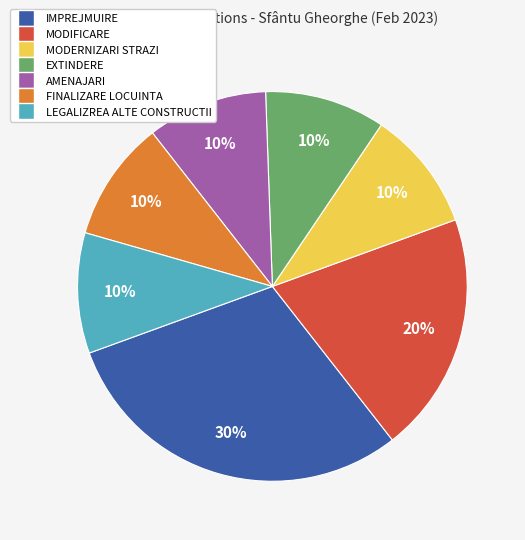

How many slices are in this pie chart?

7